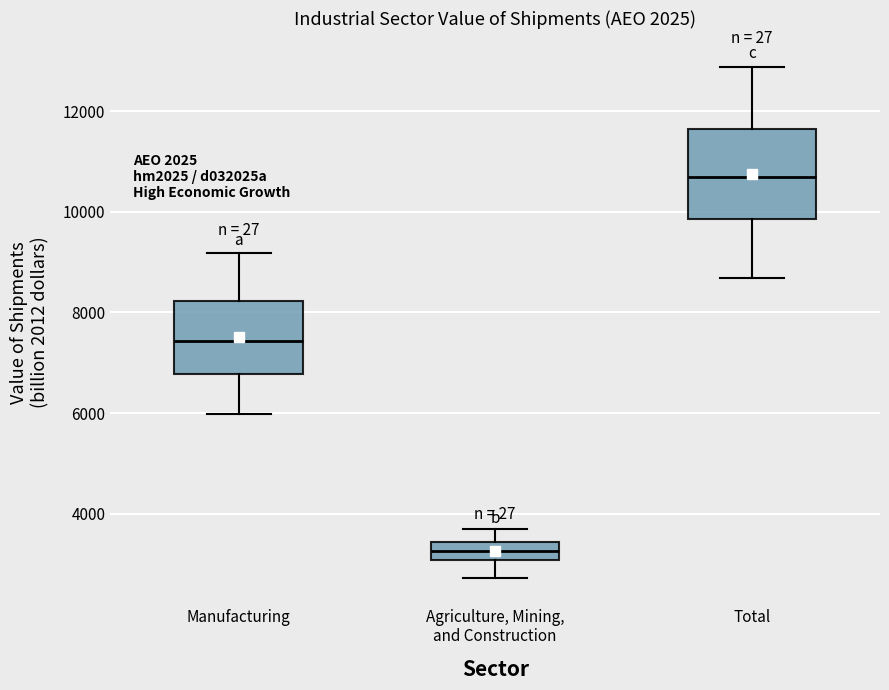

Reading left to right, transcribe this box plot: for each box, give where its median line is, the range the box spans, and where its two whiskers end, as read against the y-axis. The values are not printed on the chart, so give them approximately, as read against the axis.

Manufacturing: median 7400, box 6800 to 8200, whiskers 6000 to 9200
Agriculture, Mining, and Construction: median 3200, box 3000 to 3400, whiskers 2800 to 3600
Total: median 10600, box 9800 to 11600, whiskers 8600 to 12800